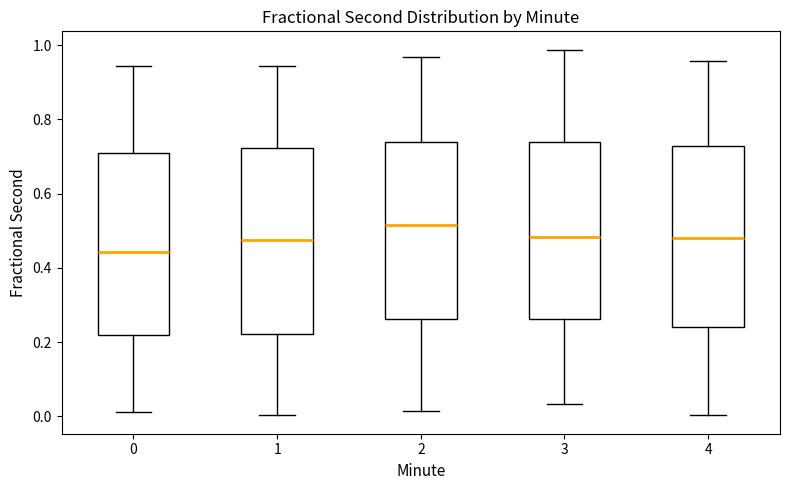

Where does the upper whisker of the box at x = 2 end on the y-axis? The values are not printed on the chart, so give them approximately, as read against the axis.

0.96